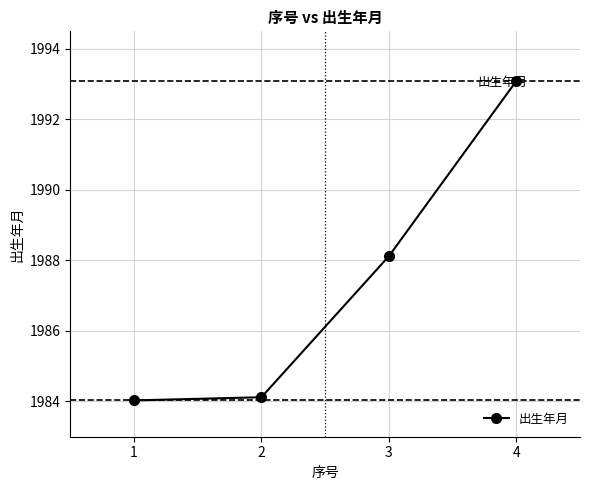

What is the ratio of the value at 2 to the value at 3?

1.0